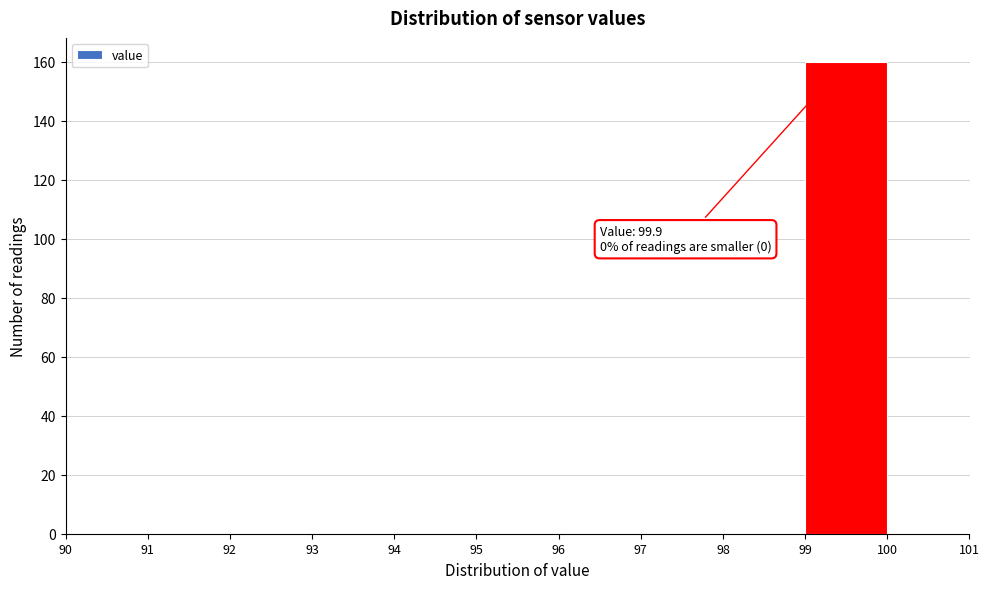

Over which range of the x-axis is the bar tallest?

99 to 100